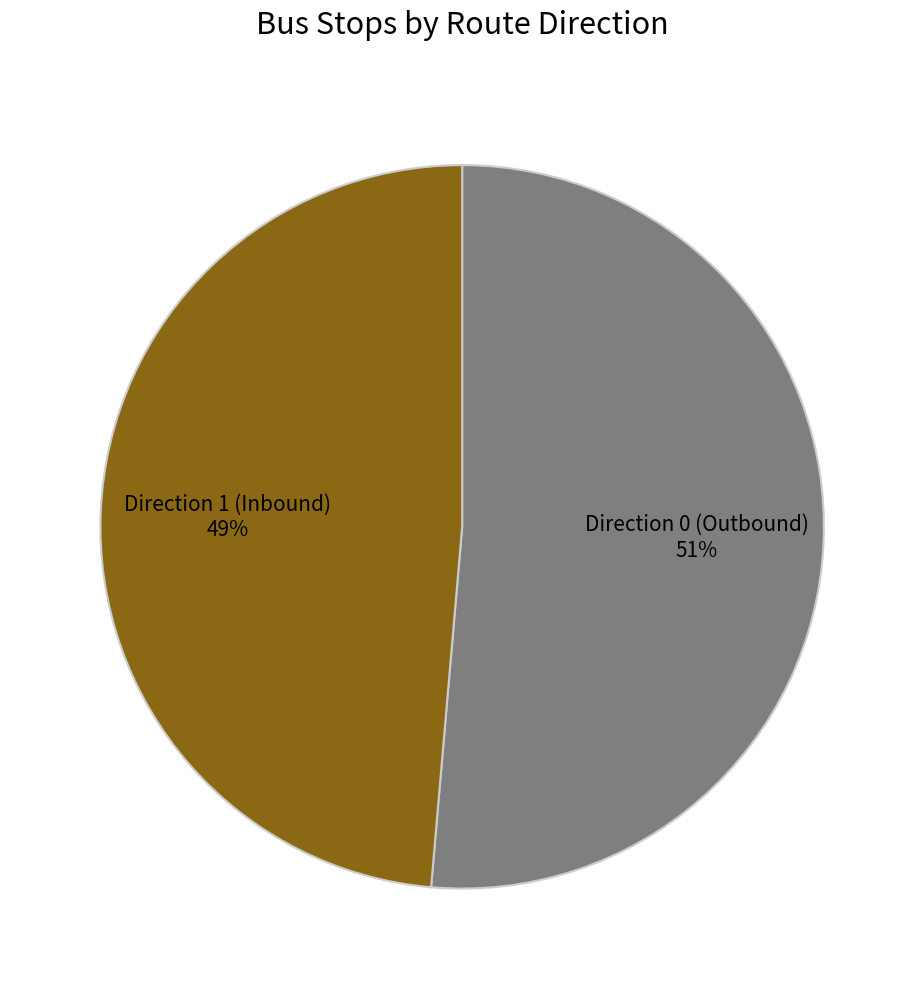

The Direction 0 (Outbound) slice represents 51% of the pie. True or false?

True